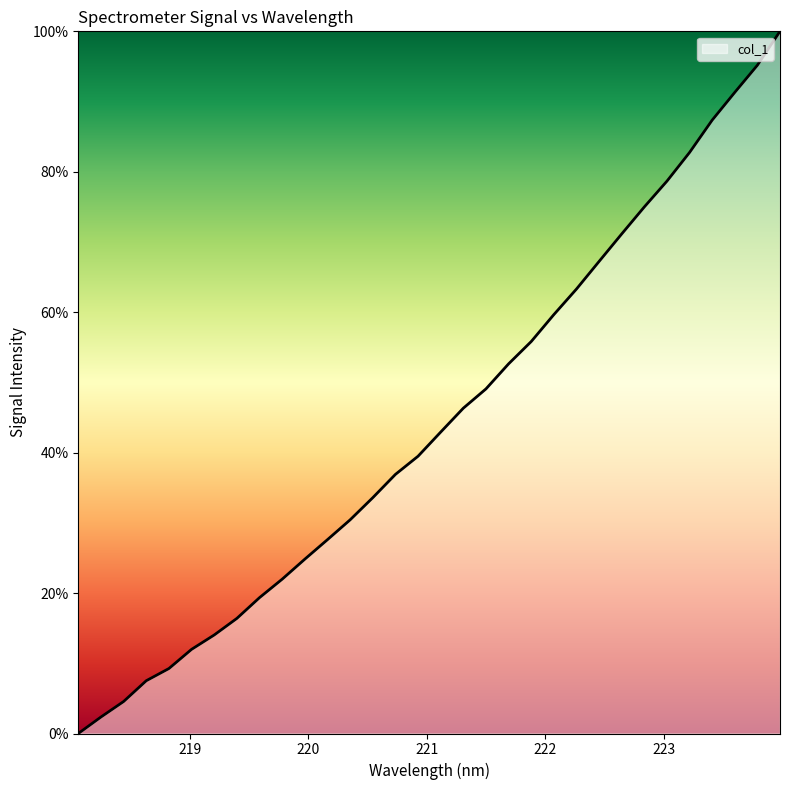

What is the maximum value shown in the chart?

100.0